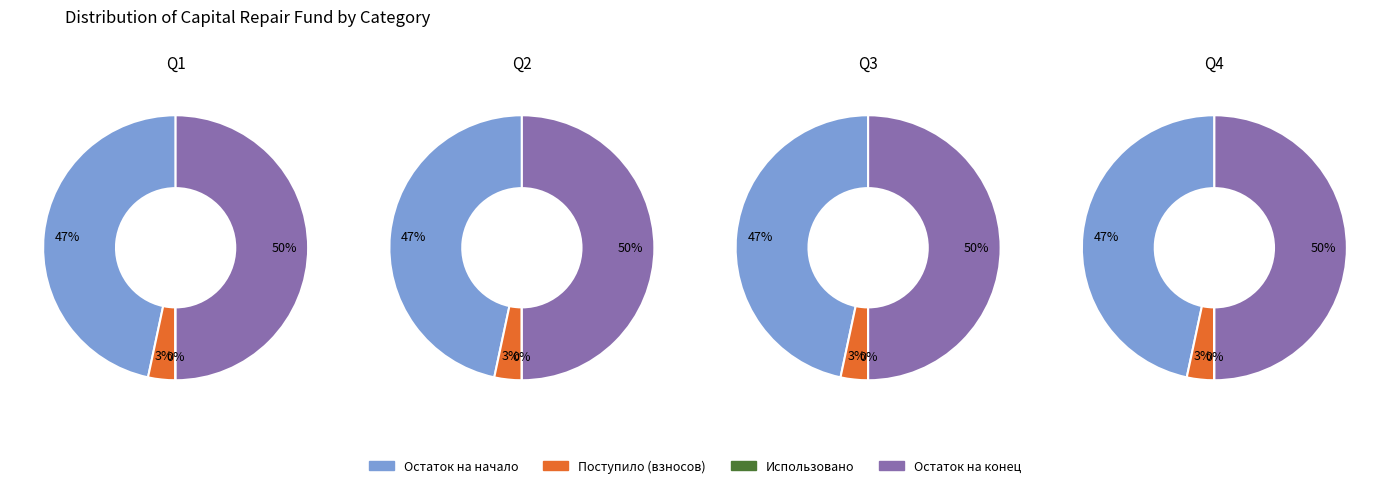

Is there any slice that represents more than half of the pie?

Yes